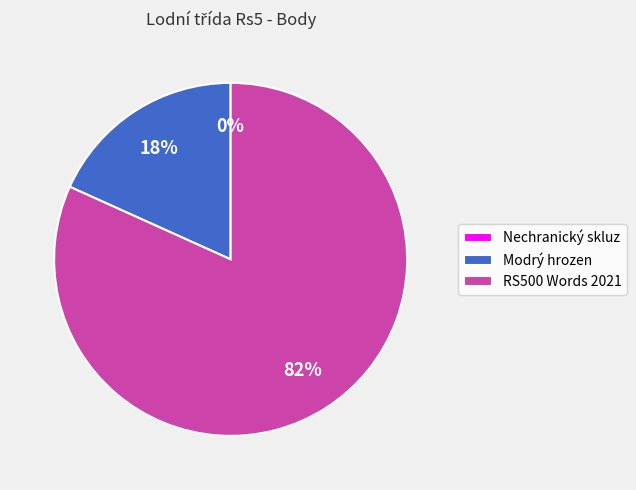

Does Modrý hrozen account for over 50% of the chart?

No